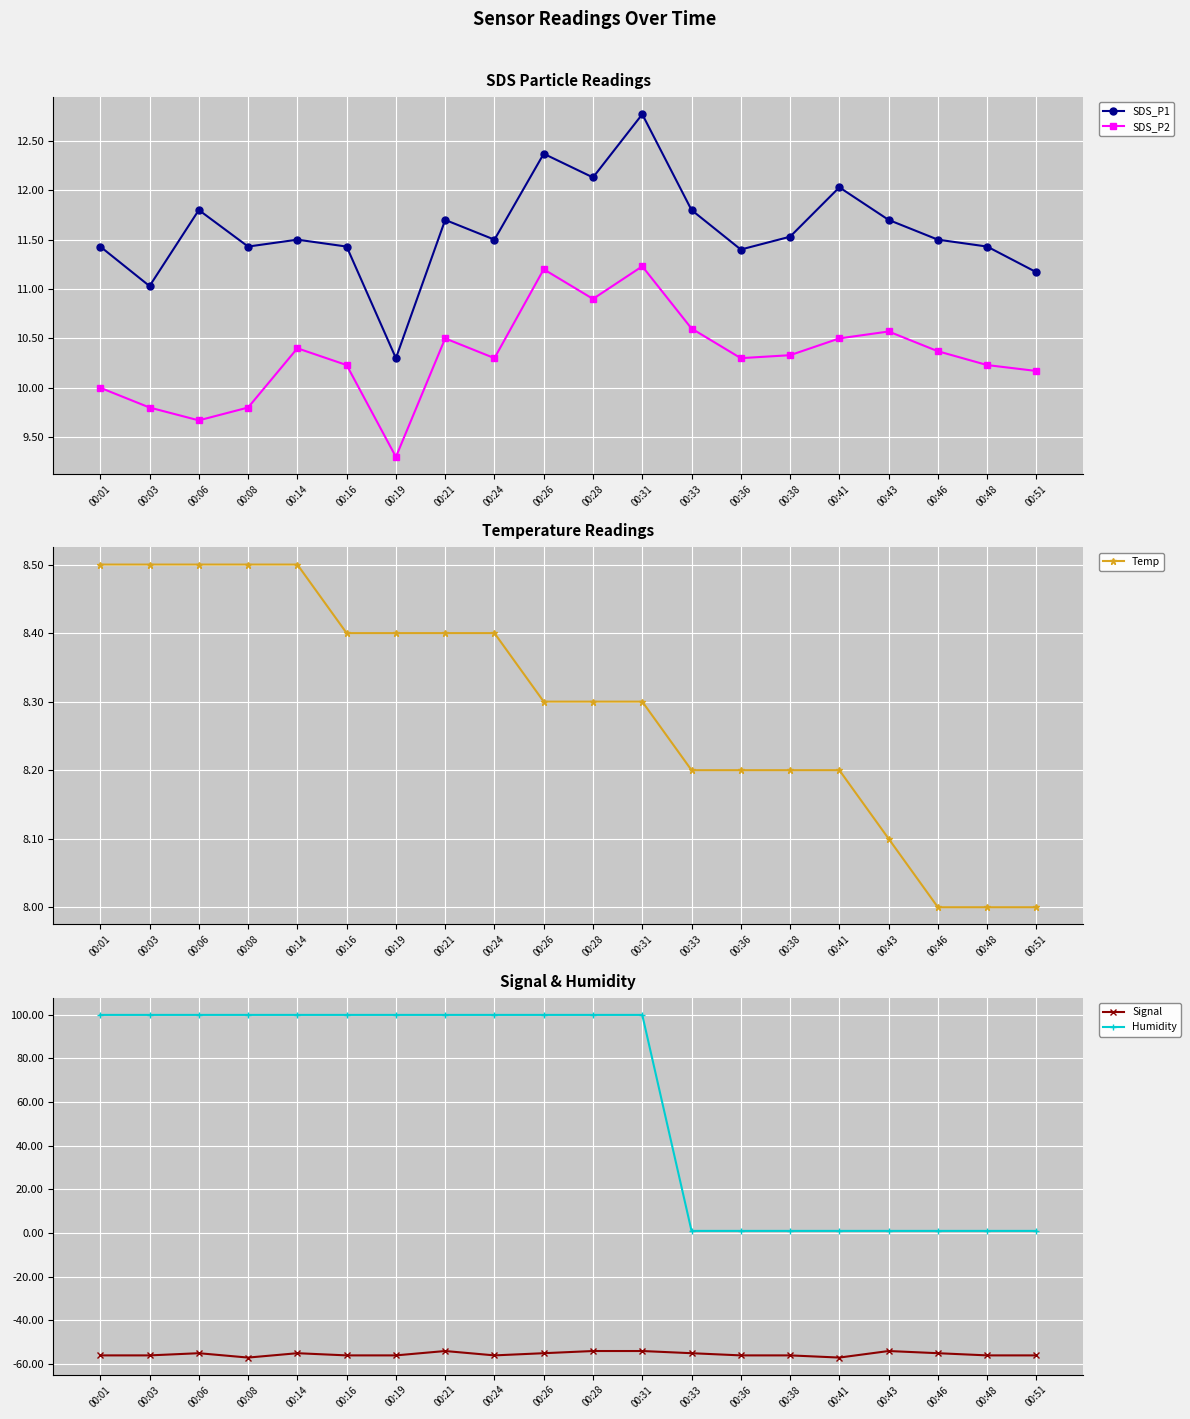

After their last crossing, which series has the higher values: Humidity or Temp?

Temp